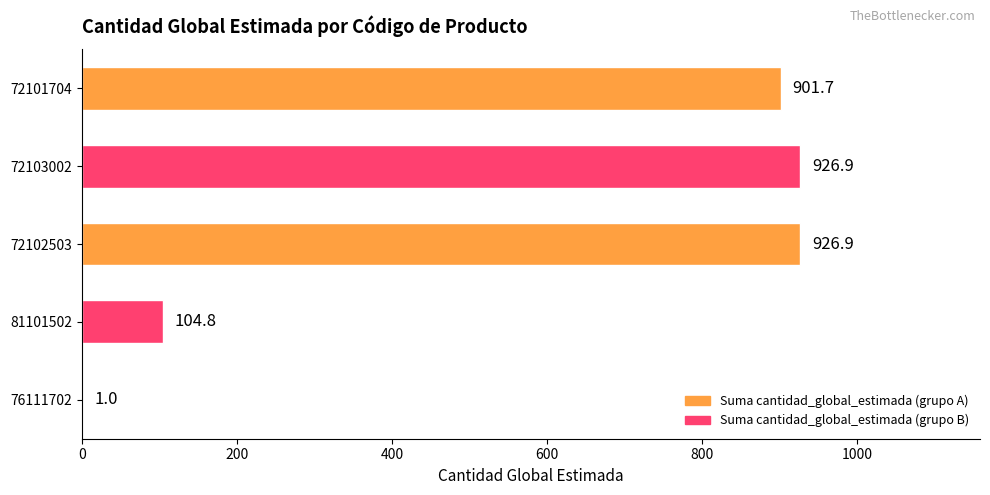

Does the chart contain stacked bars?

No